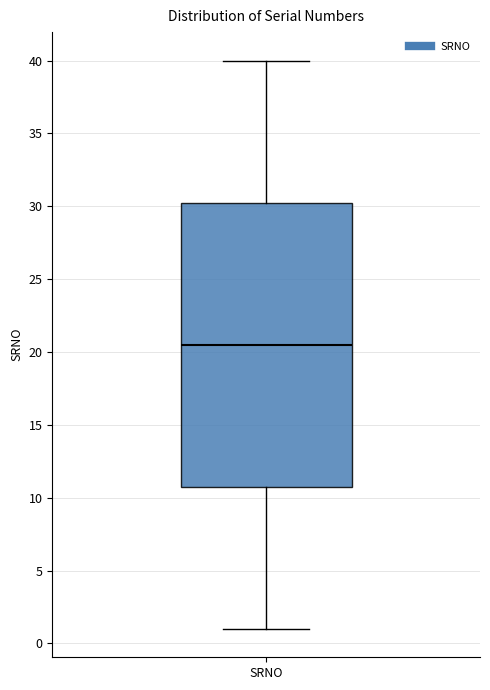

Transcribe this box plot: give where the median line is, the range the box spans, and where the two whiskers end, as read against the y-axis. The values are not printed on the chart, so give them approximately, as read against the axis.

median 20.5, box 11.0 to 30.5, whiskers 1.0 to 40.0